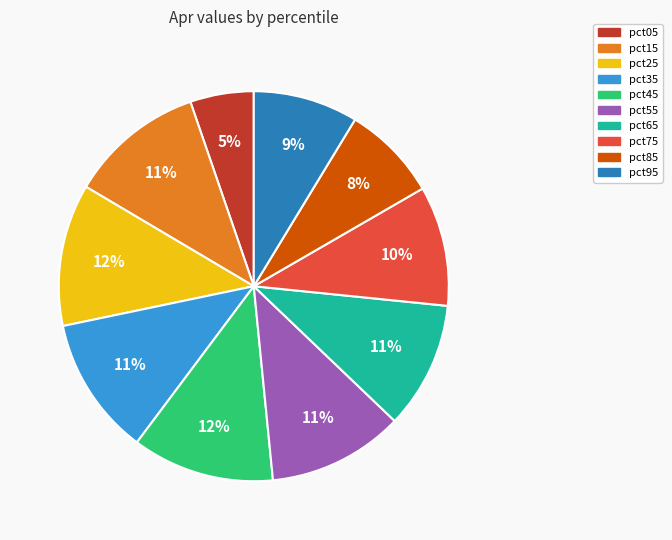

Does any single category account for the majority?

No